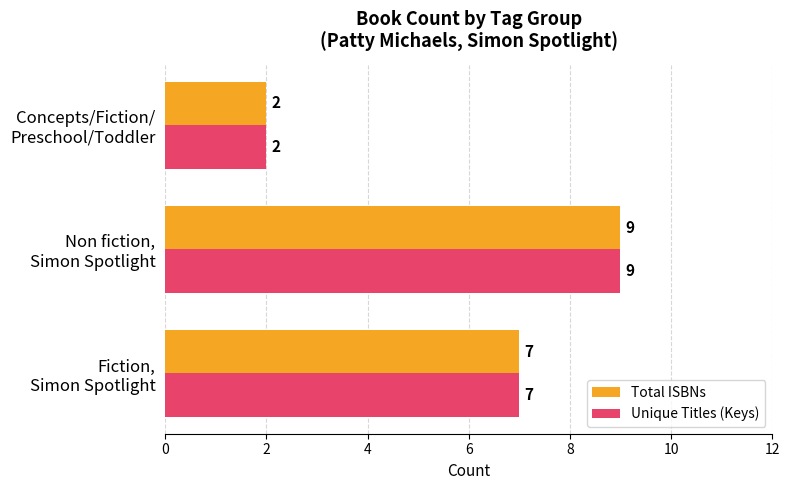

How many Unique Titles (Keys) values are between 2 and 9?

3